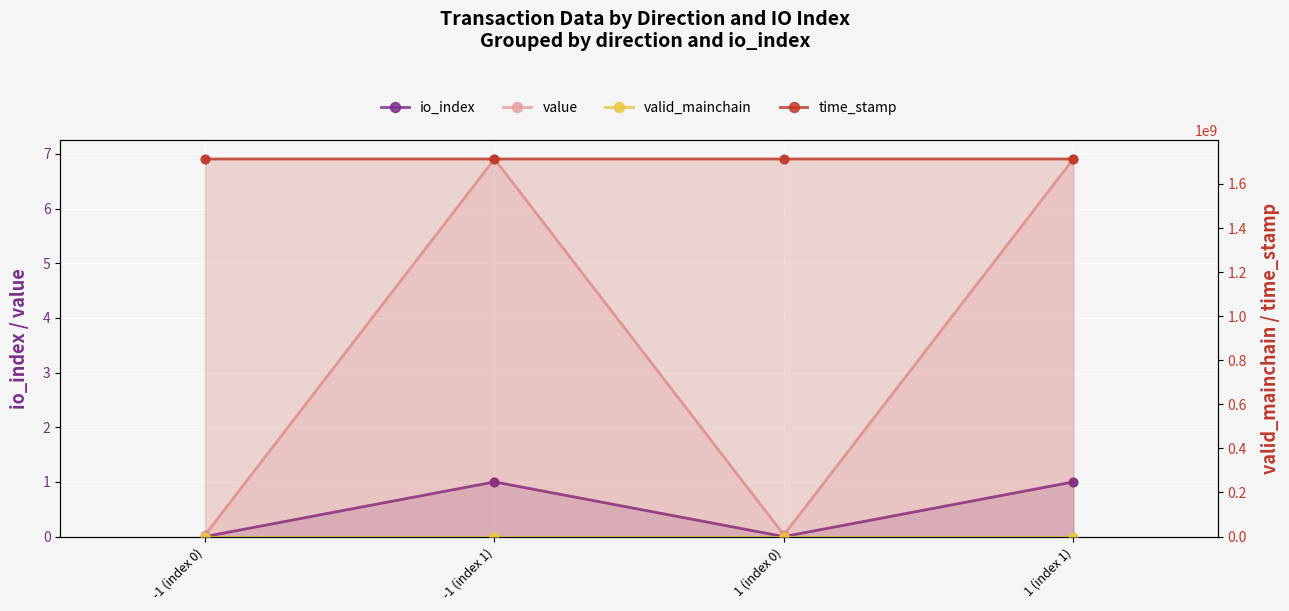

Which series has the largest total across all categories?

time_stamp